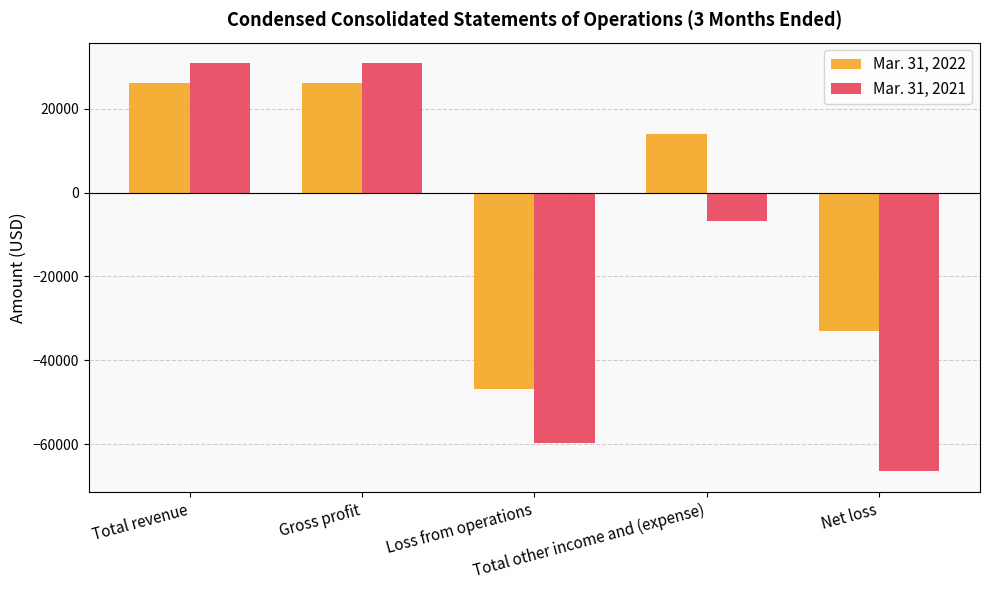

What is the label of the 5th bar from the left?

Net loss